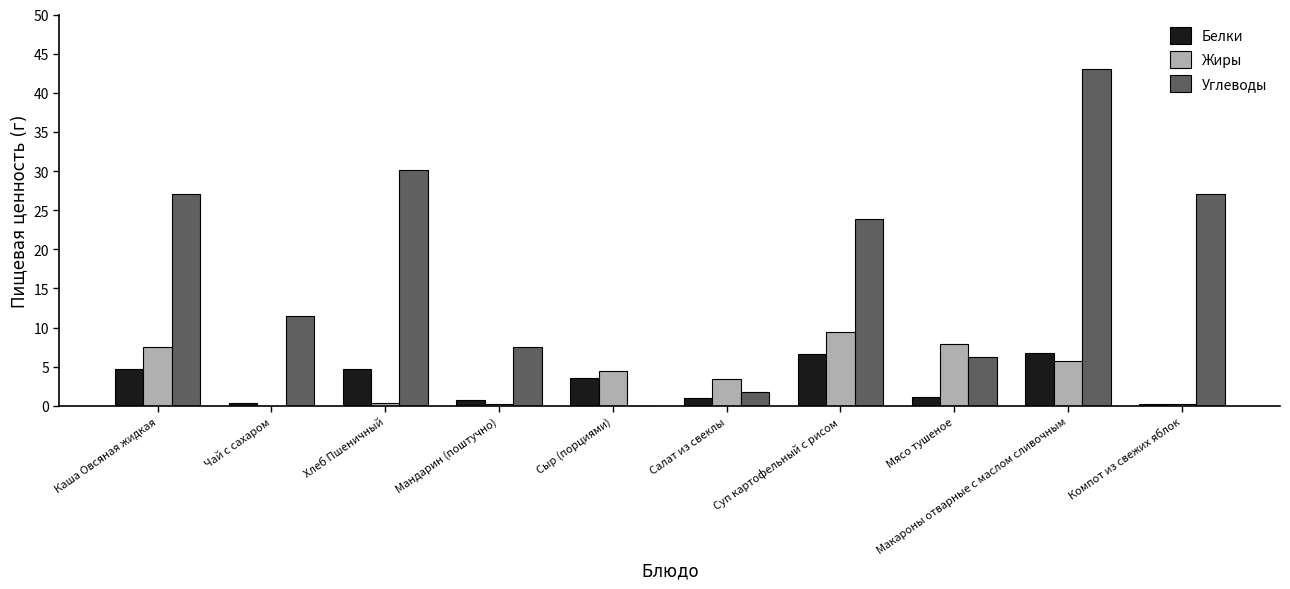

Where is Углеводы nearest to the value 21?

Суп картофельный с рисом